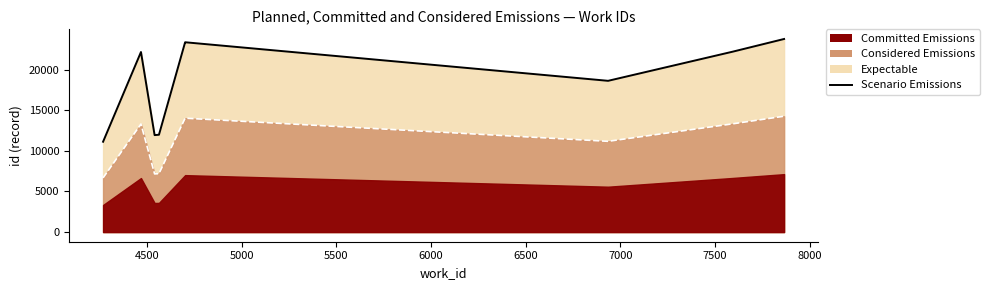

Reading left to right, extract all data points from this chart.

11125	22174	11941	11987	23370	23375	23377	18627	22218	23779